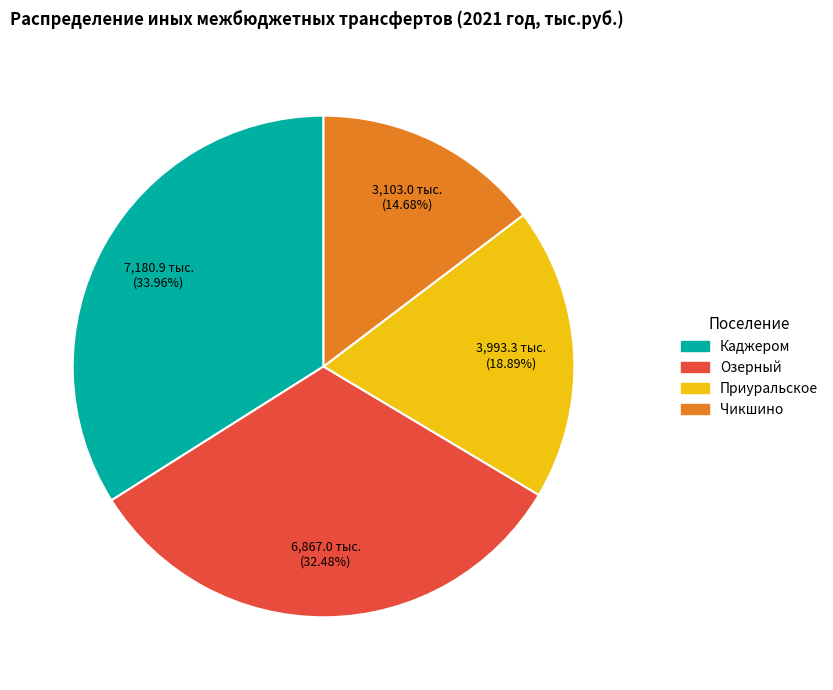

To the nearest percent, what is the average slice percentage?

25%